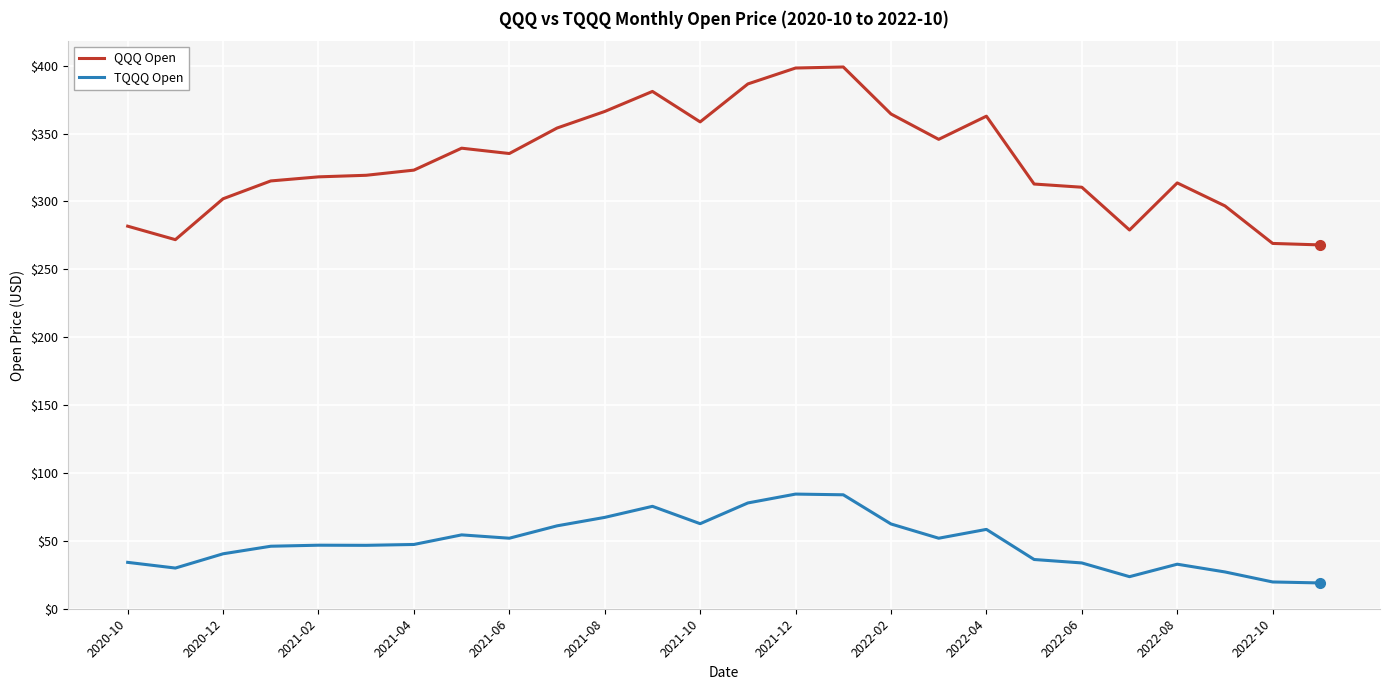

What is the difference between the maximum and minimum values in the QQQ Open series?

131.1